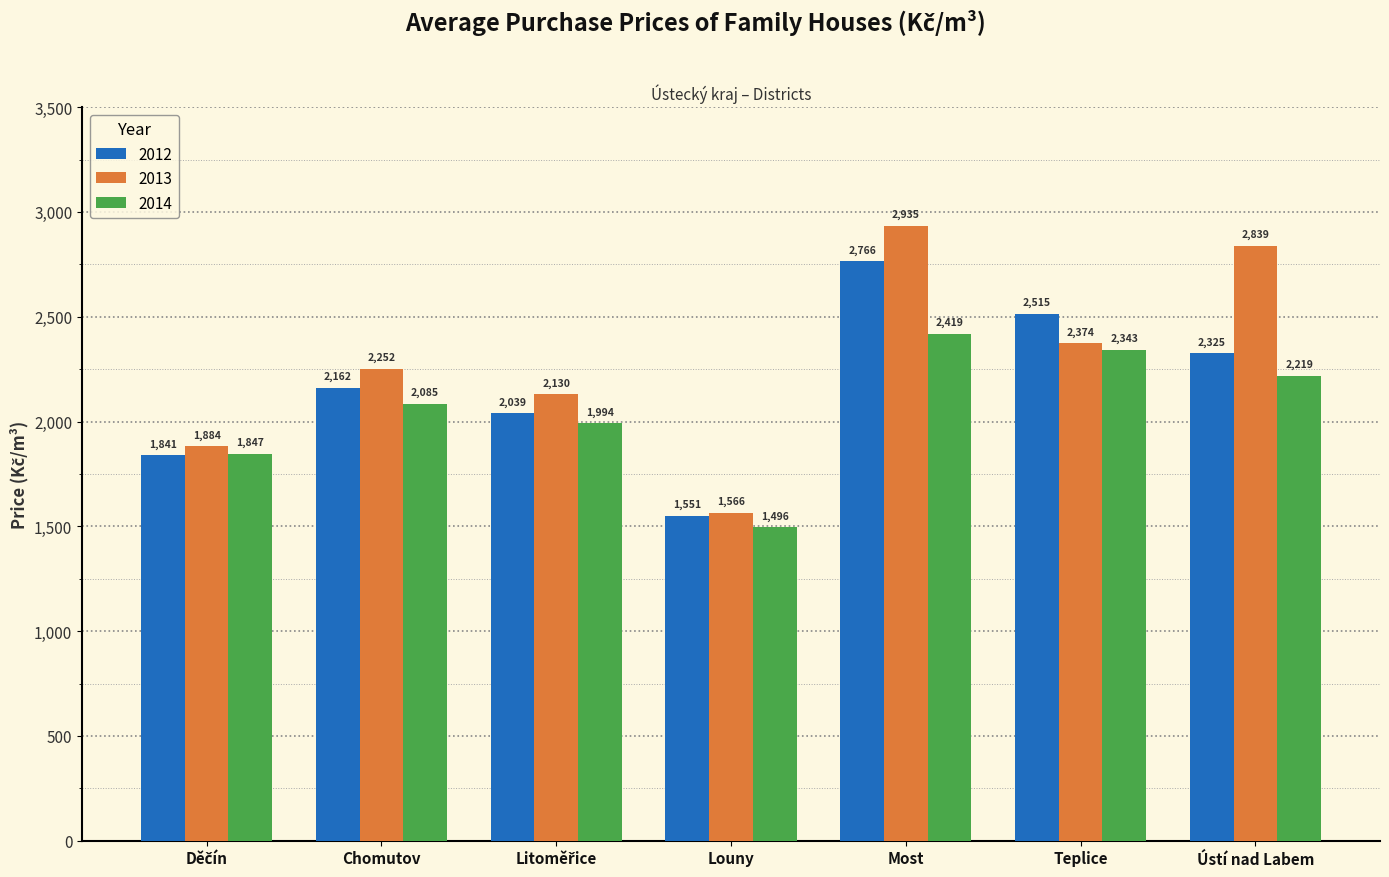

Reading left to right, transcribe all the data shown in this chart.

2012: 1841	2162	2039	1551	2766	2515	2325
2013: 1884	2252	2130	1566	2935	2374	2839
2014: 1847	2085	1994	1496	2419	2343	2219